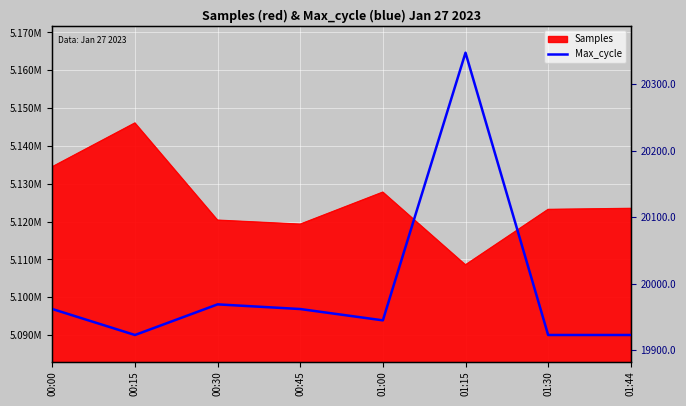

Read the value at 01:15, to the nearest 10.

20350